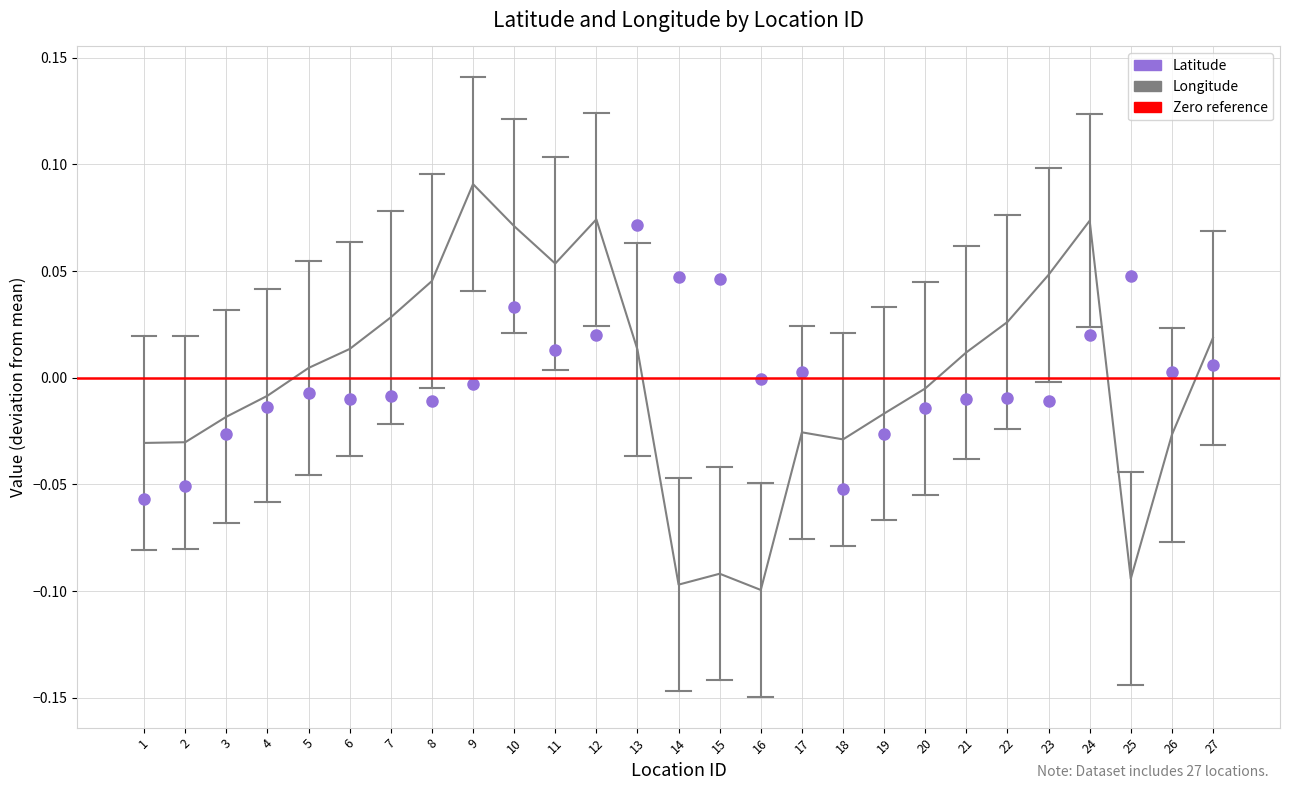

How many values in the Longitude series exceed 0?

14